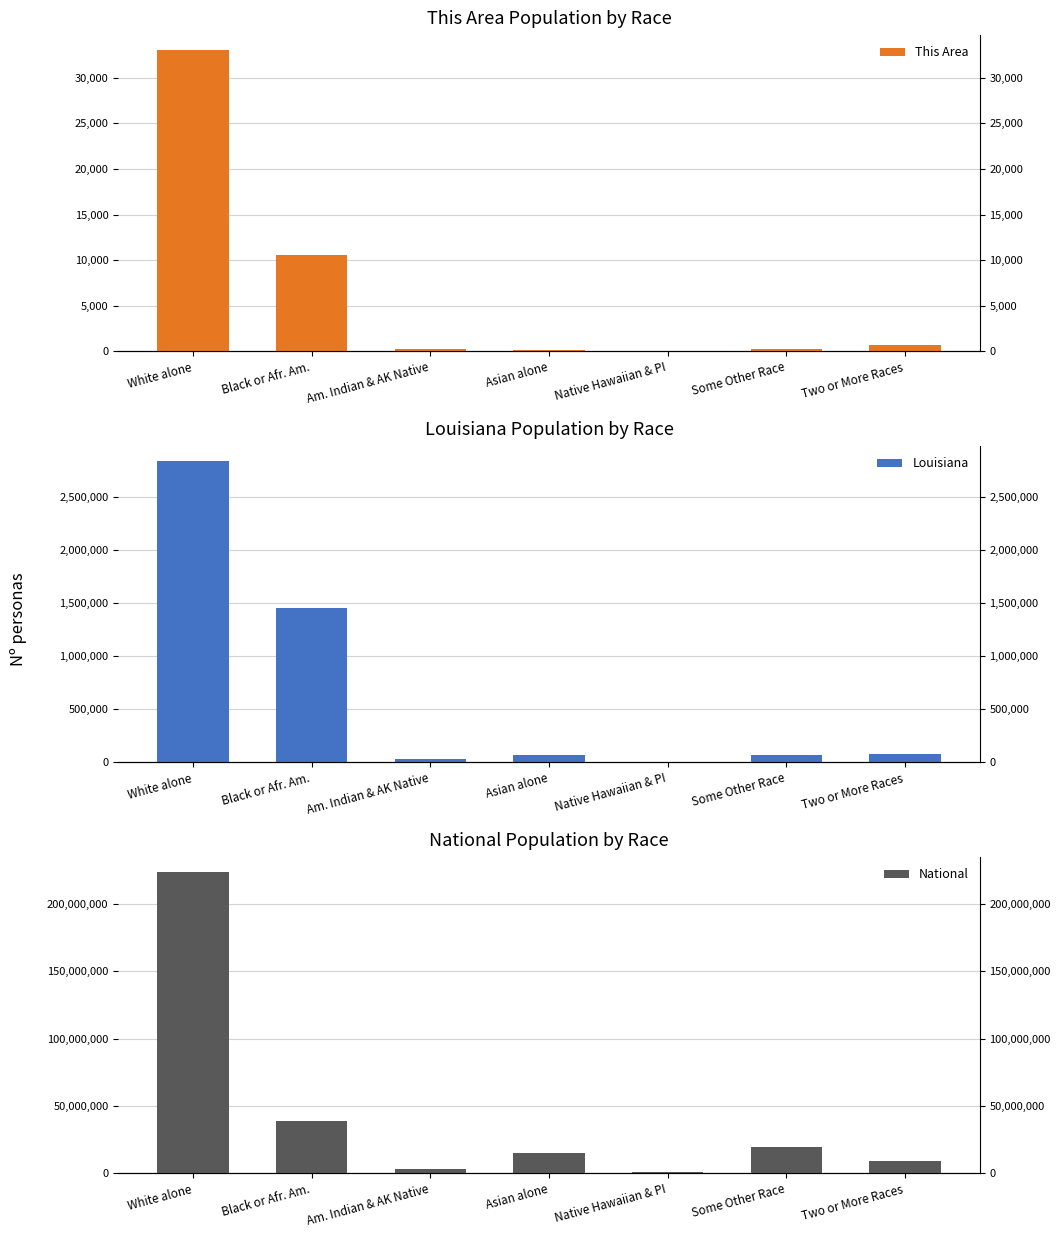

At which category is the sum across all series the highest?

White alone